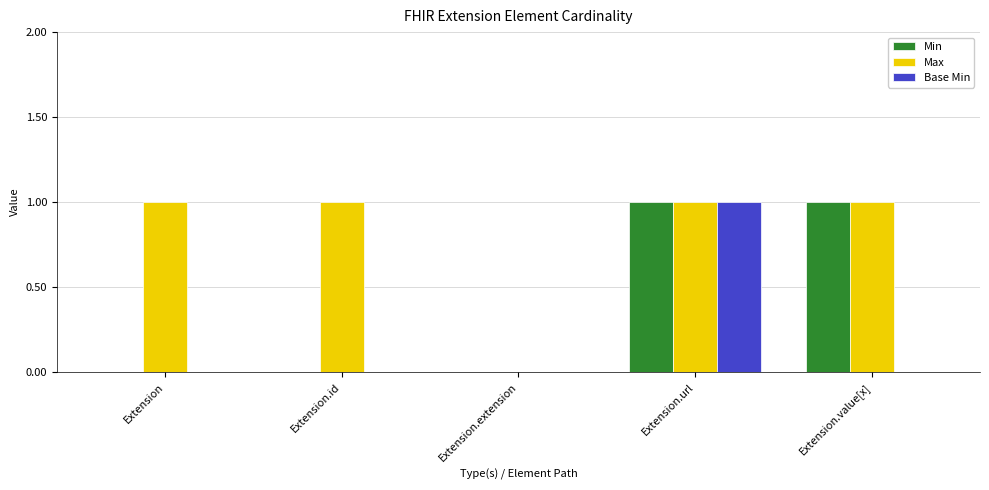

Are the bars horizontal?

No